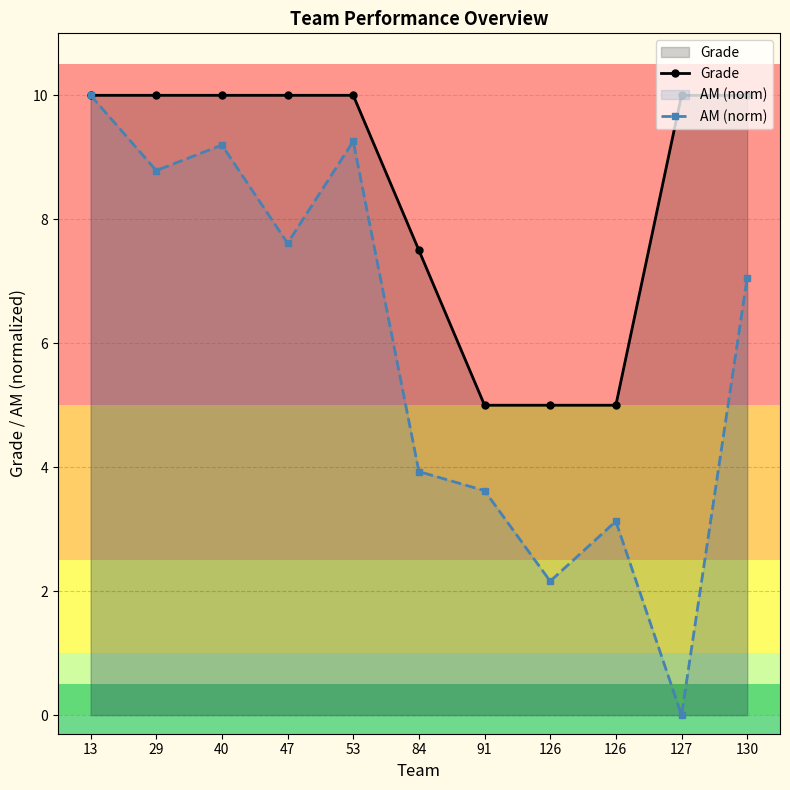

What is the value of the AM (norm) point at the 7th from the left?

3.6